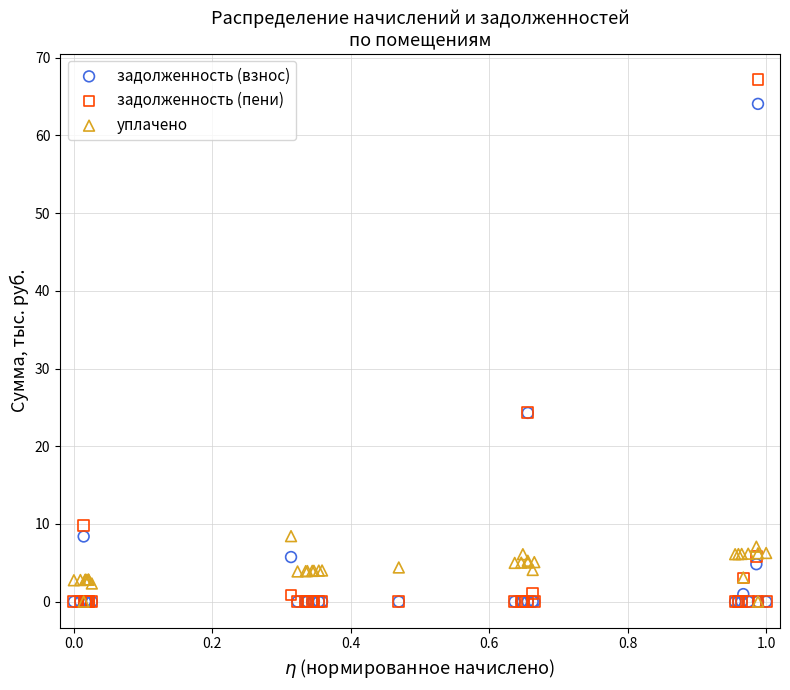

Which series reaches the maximum Y coordinate?

задолженность (пени)